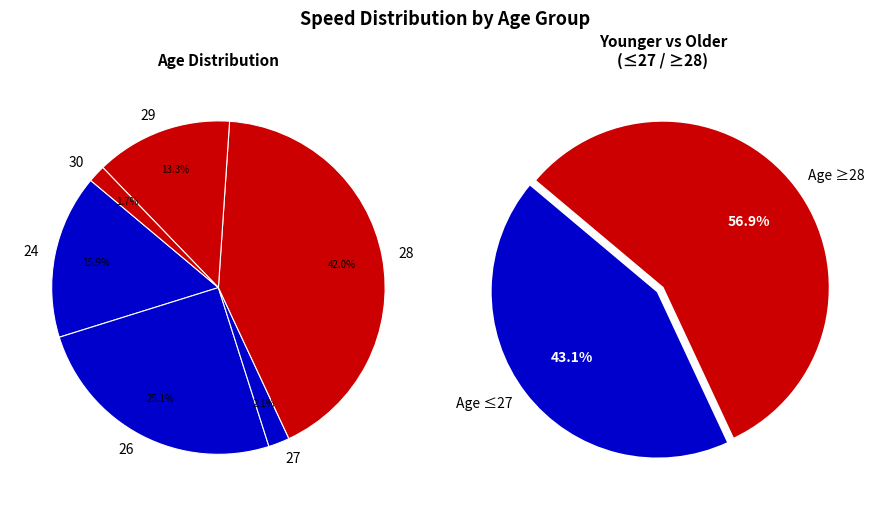

Does any single category account for the majority?

No